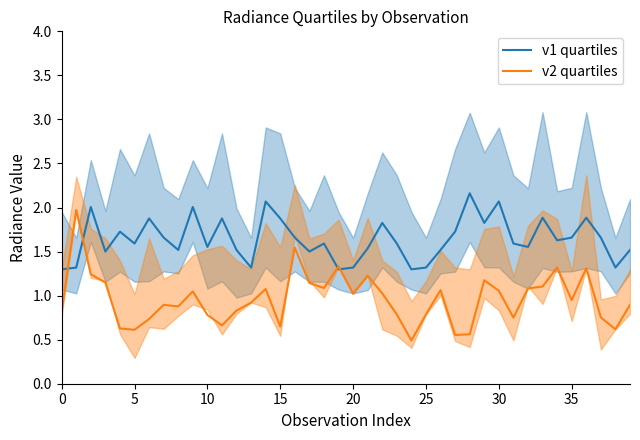

True or false: v2 quartiles has a value of 1.1 at 10.

False